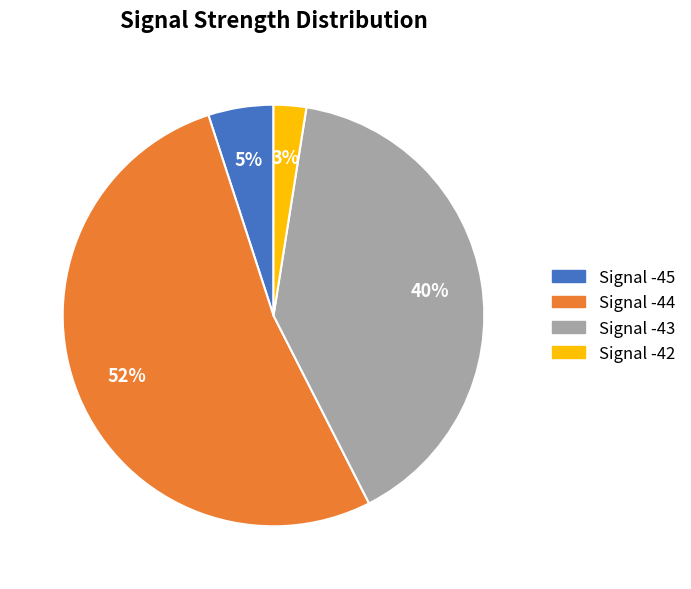

Is there any slice that represents more than half of the pie?

Yes